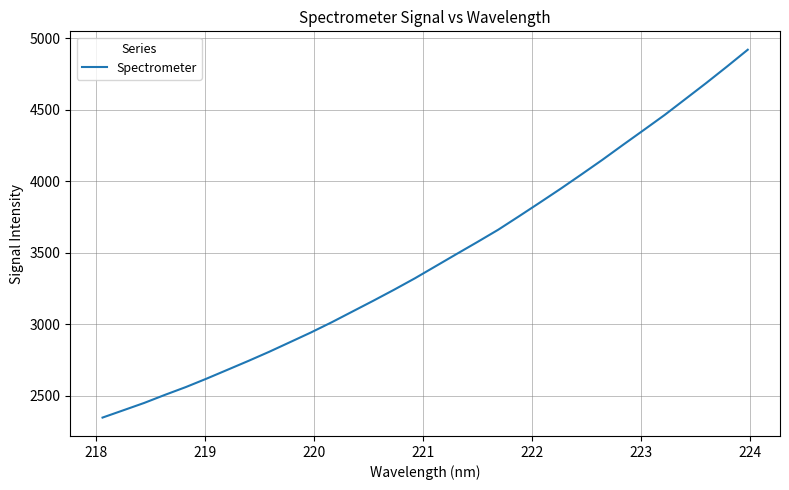

What is the maximum value shown in the chart?

4919.7